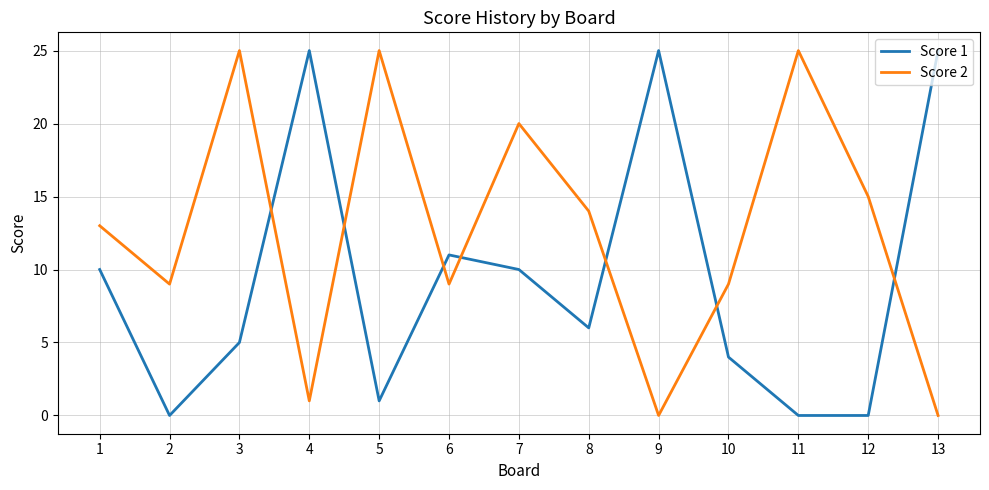

The Score 2 series shows 20 at 7. True or false?

True